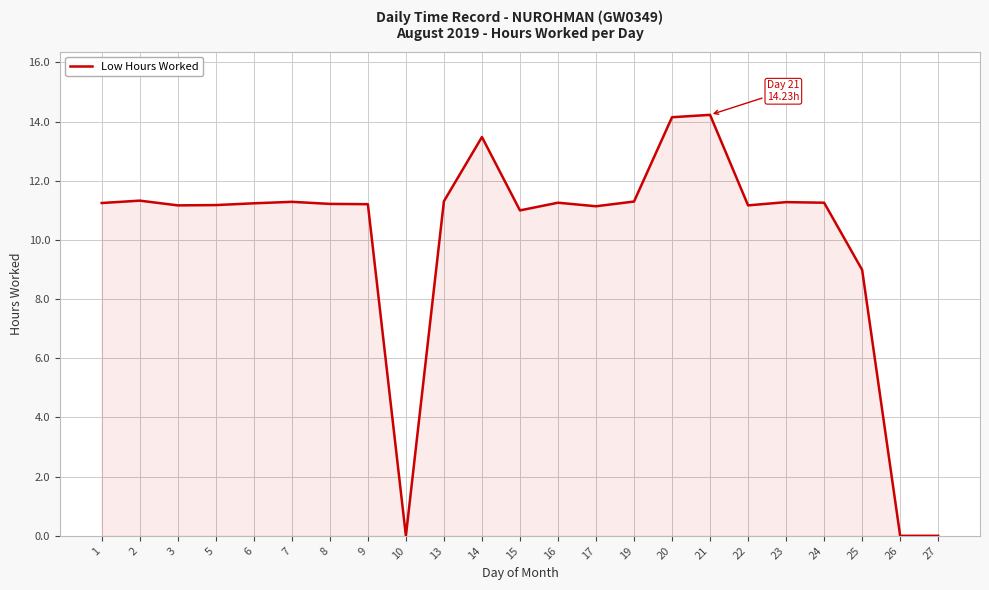

What is the greatest value displayed?

14.2